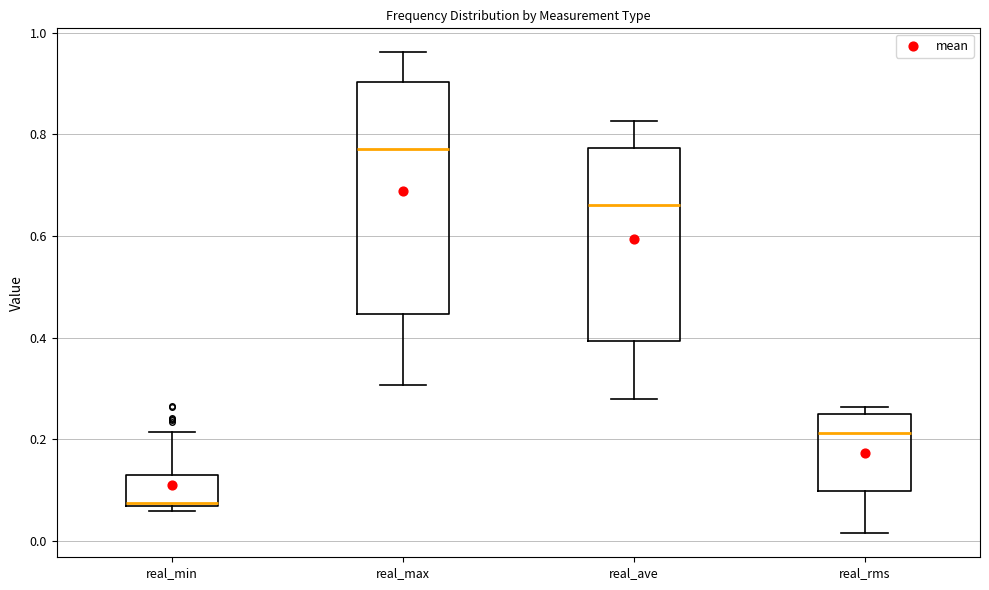

Reading left to right, transcribe this box plot: for each box, give where its median line is, the range the box spans, and where its two whiskers end, as read against the y-axis. The values are not printed on the chart, so give them approximately, as read against the axis.

real_min: median 0.08, box 0.06 to 0.12, whiskers 0.06 (just below the box's lower edge) to 0.22
real_max: median 0.78, box 0.44 to 0.90, whiskers 0.30 to 0.96
real_ave: median 0.66, box 0.40 to 0.78, whiskers 0.28 to 0.82
real_rms: median 0.22, box 0.10 to 0.26, whiskers 0.02 to 0.26 (just above the box's upper edge)